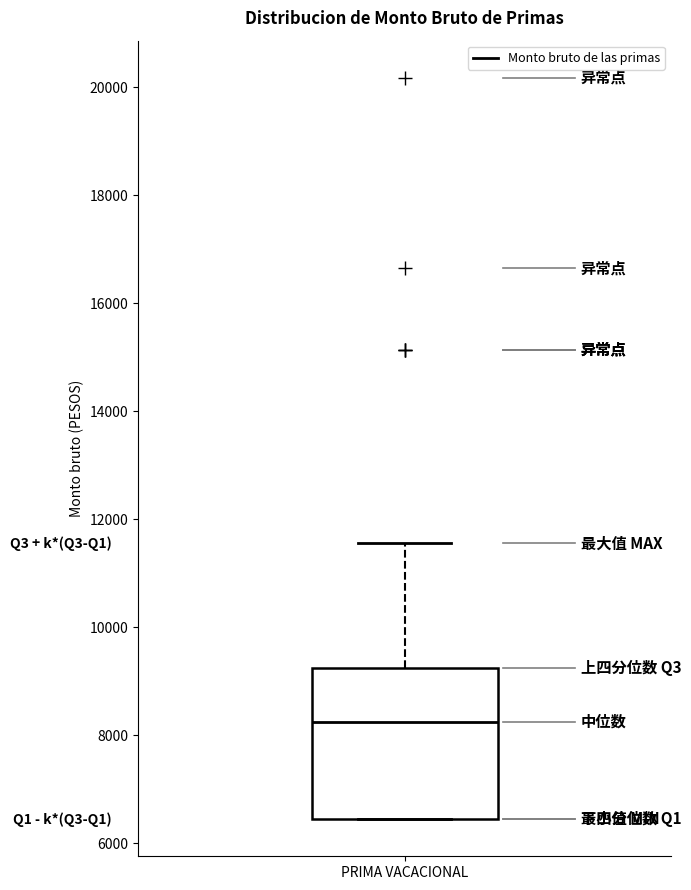

Transcribe this box plot: give where the median line is, the range the box spans, and where the two whiskers end, as read against the y-axis. The values are not printed on the chart, so give them approximately, as read against the axis.

median 8200, box 6400 to 9200, whiskers 6400 to 11600